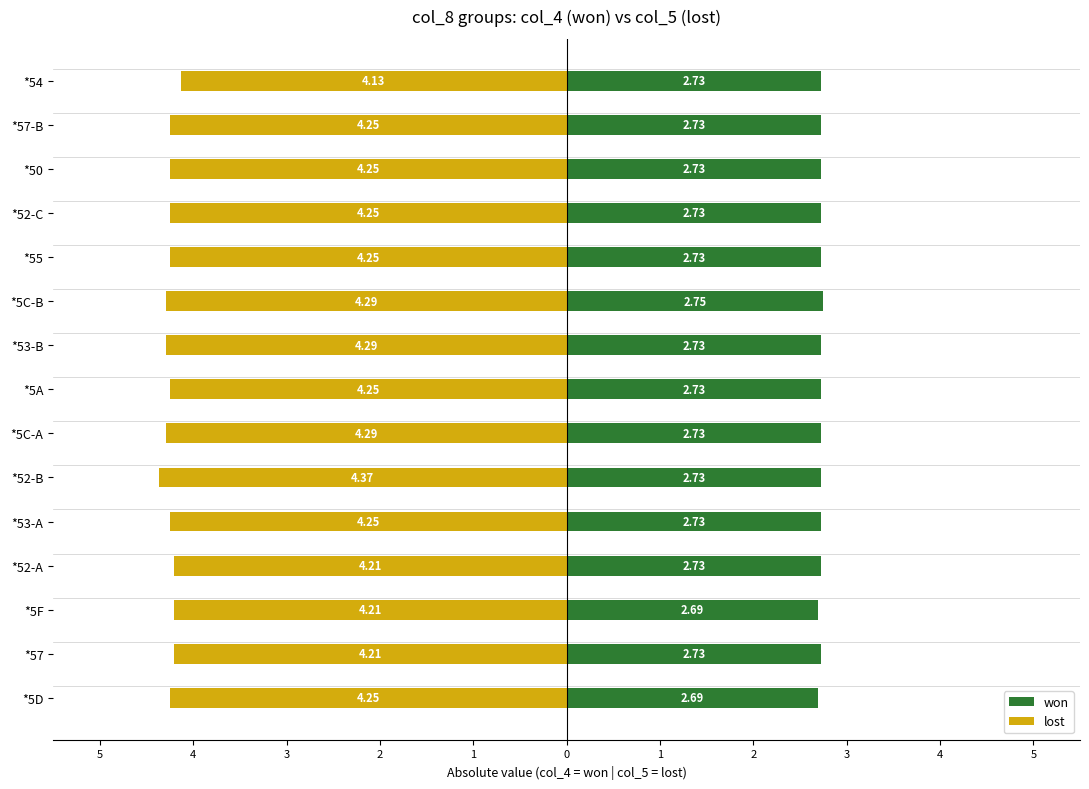

What is the difference between the second highest and minimum values in the lost series?

0.2